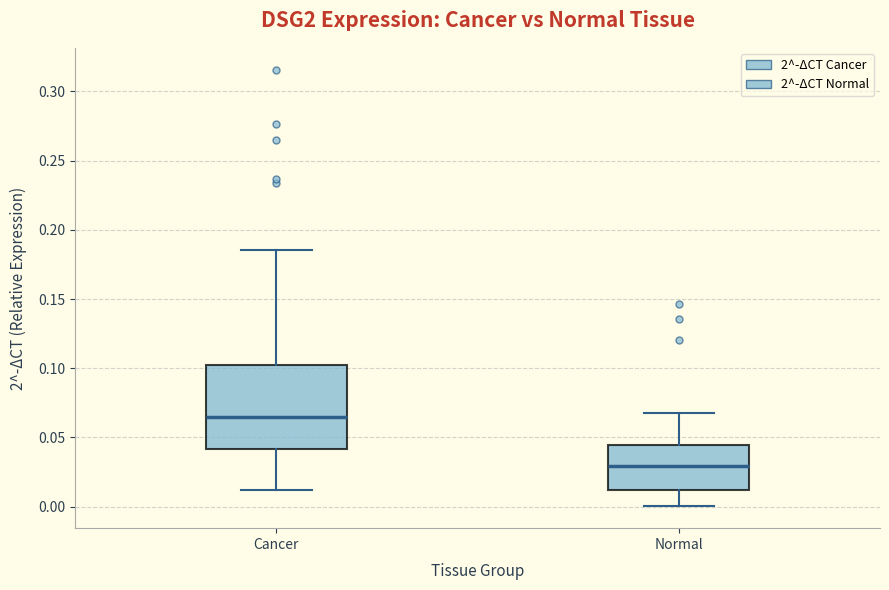

Reading left to right, read every box against the y-axis: the position of its median line, the range the box covers, and the ends of its whiskers. The values are not printed on the chart, so give them approximately, as read against the axis.

Cancer: median 0.065, box 0.040 to 0.100, whiskers 0.010 to 0.185
Normal: median 0.030, box 0.010 to 0.045, whiskers 0.000 to 0.070